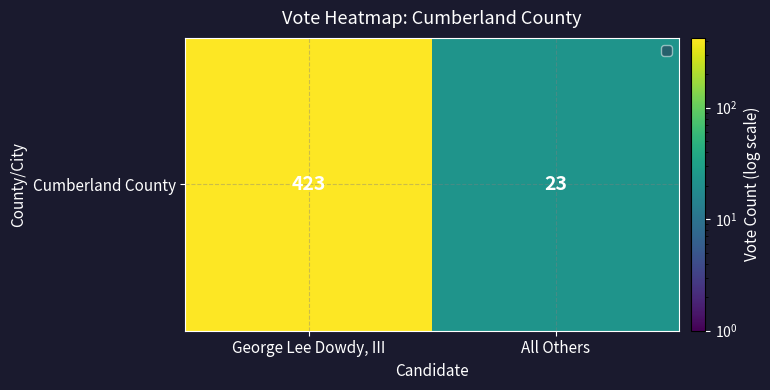

What is the sum of all values?

446